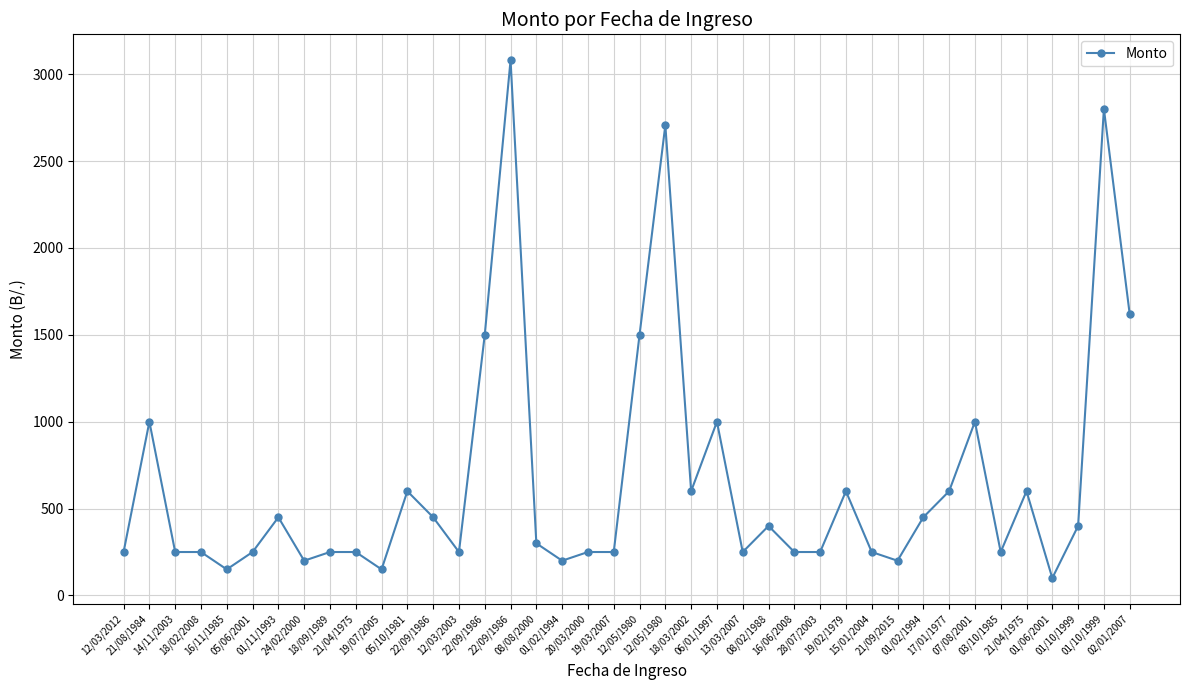

The chart shows a value of 1000.0 at 21/08/1984. True or false?

True